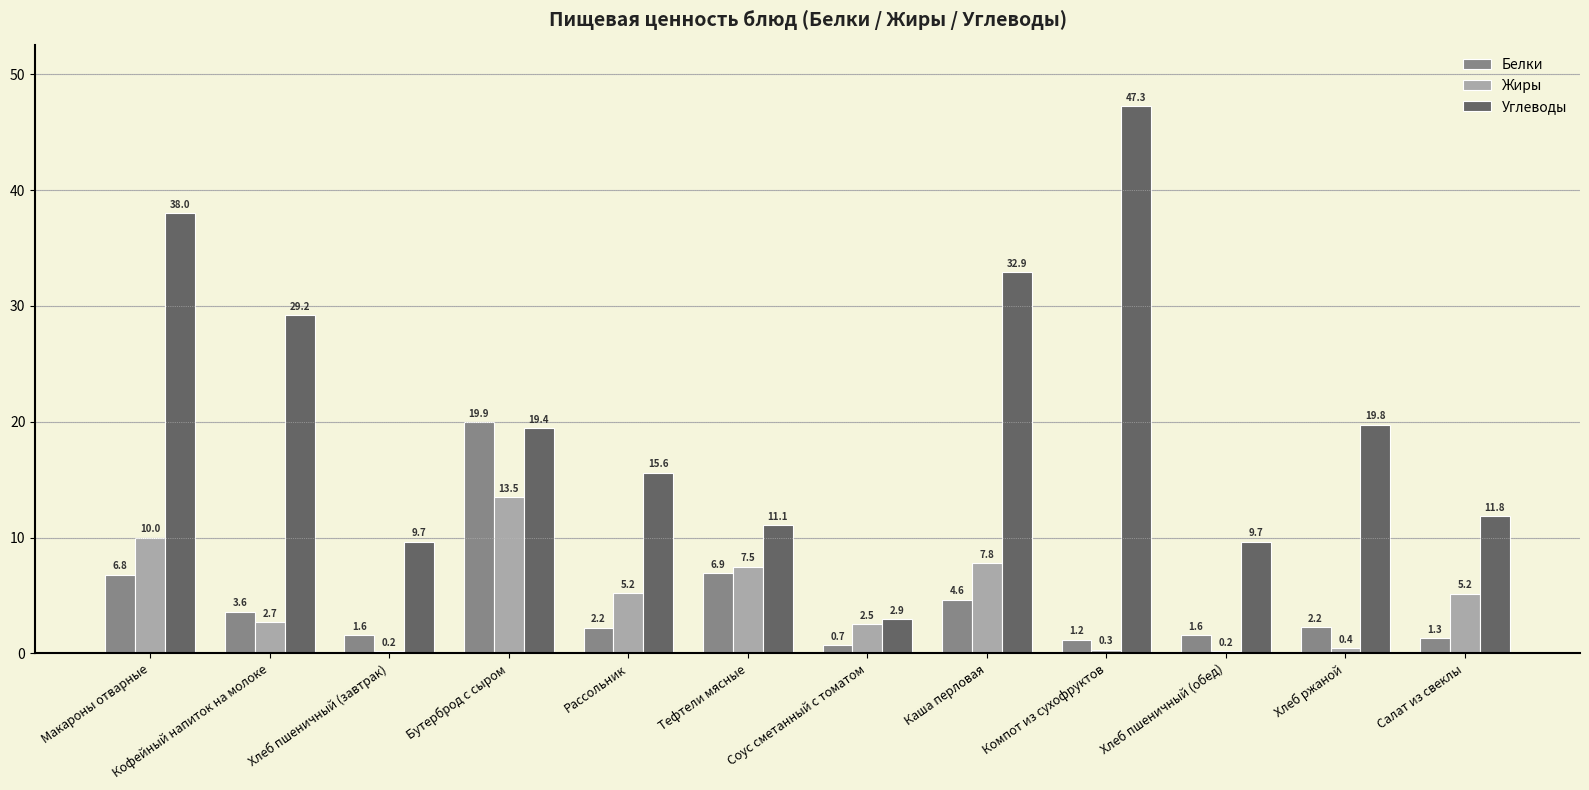

What value does the Углеводы series have at Салат из свеклы?

11.8